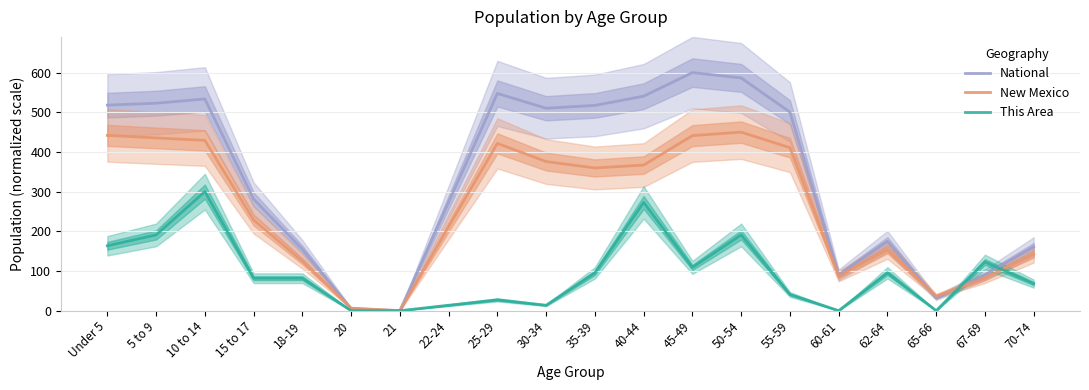

At which category does the chart reach its minimum across all series?

21